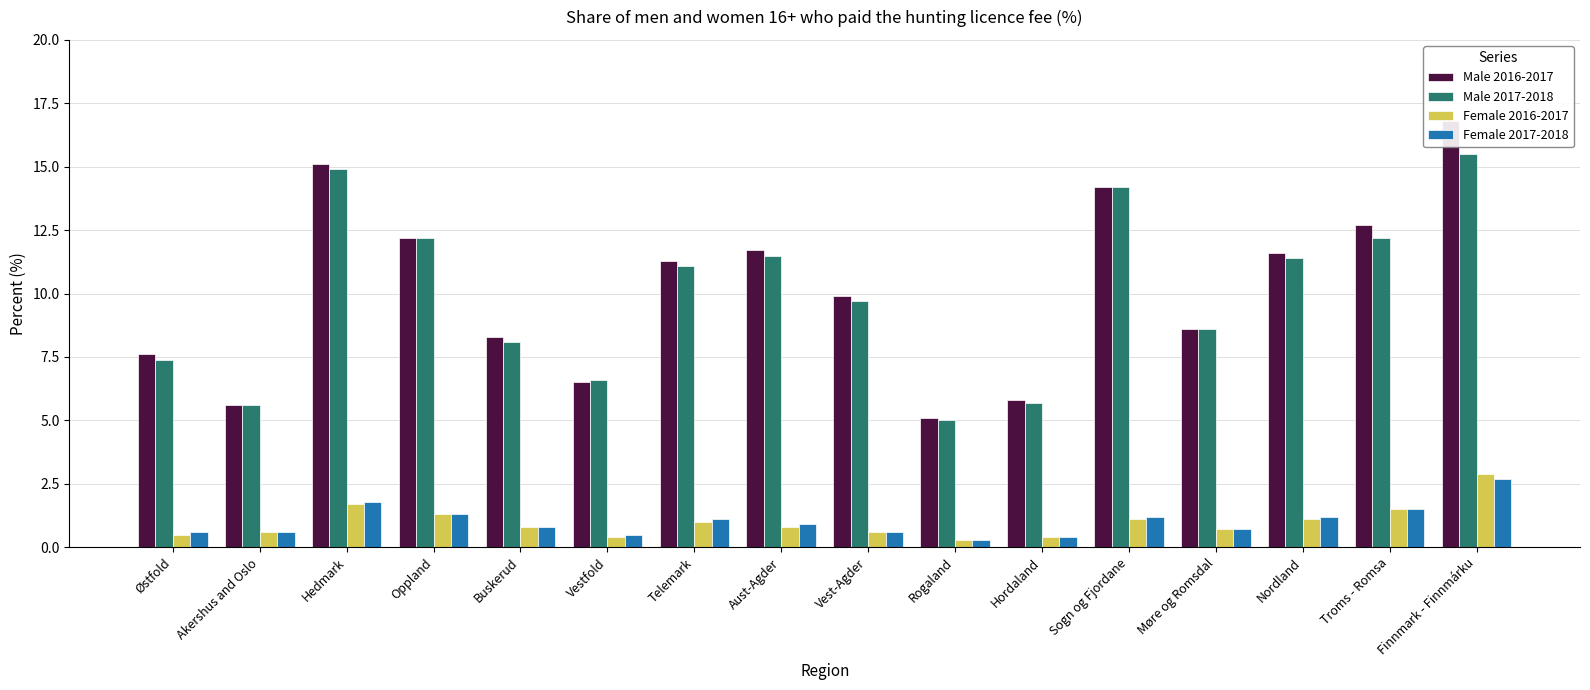

What are all the series names shown in the legend?

Male 2016-2017, Male 2017-2018, Female 2016-2017, Female 2017-2018